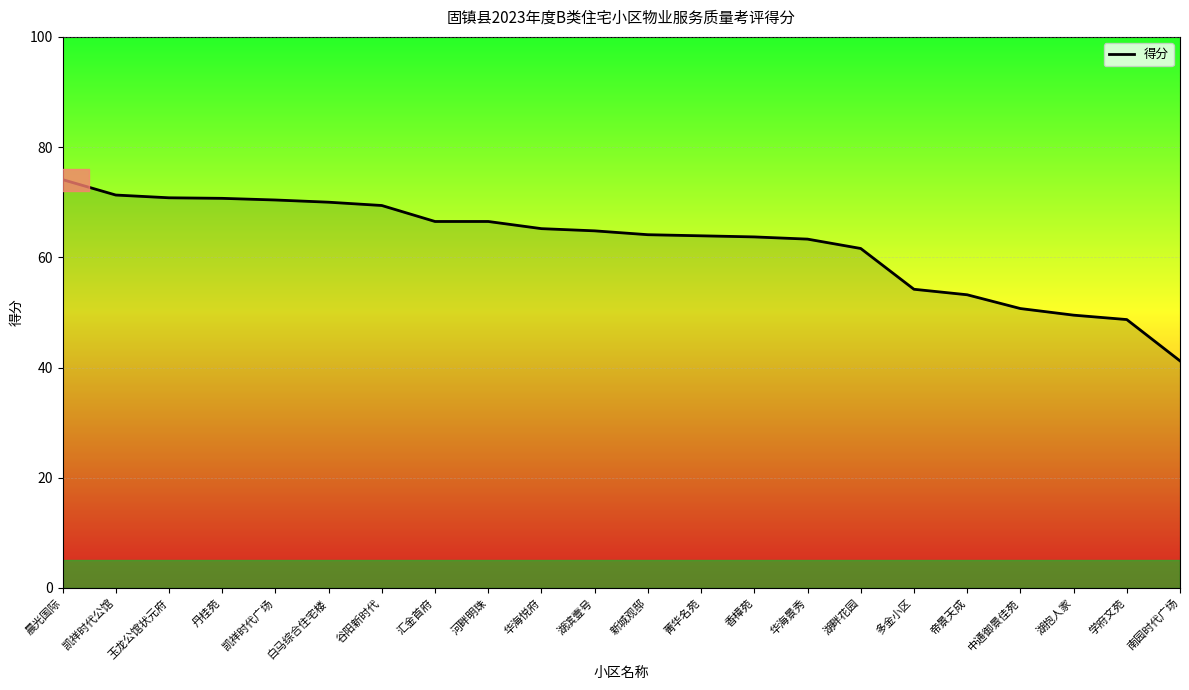

Which label corresponds to the smallest value in the chart?

南园时代广场